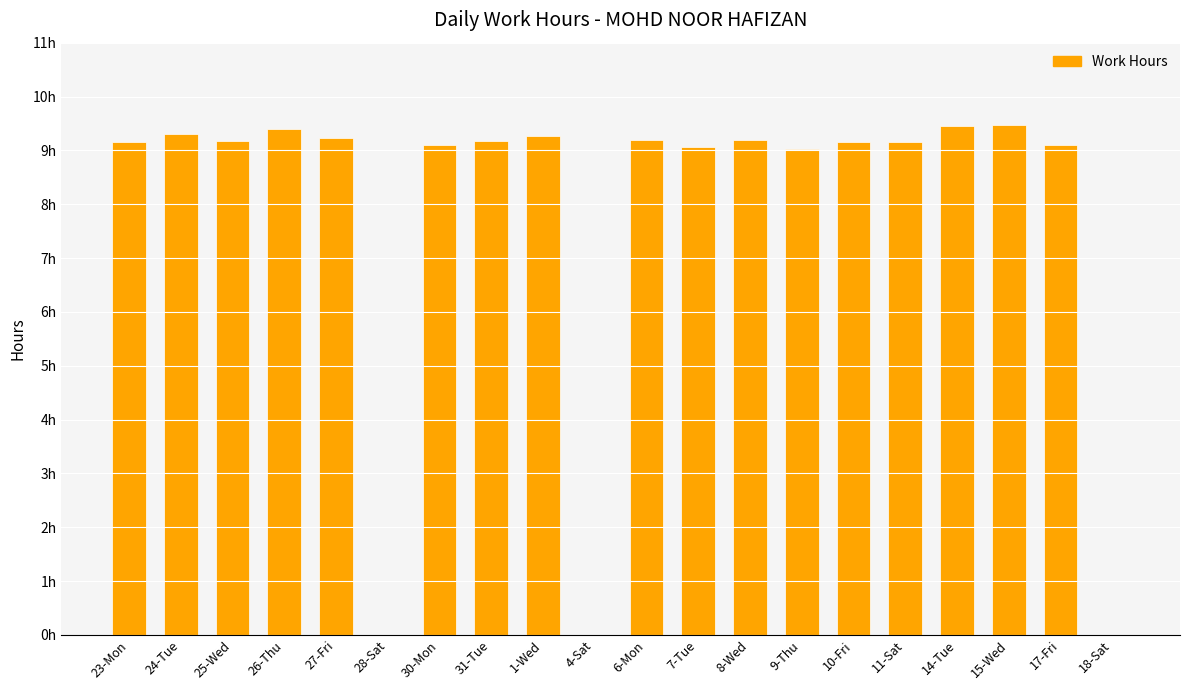

True or false: the data shows 14.6 at 27-Fri.

False